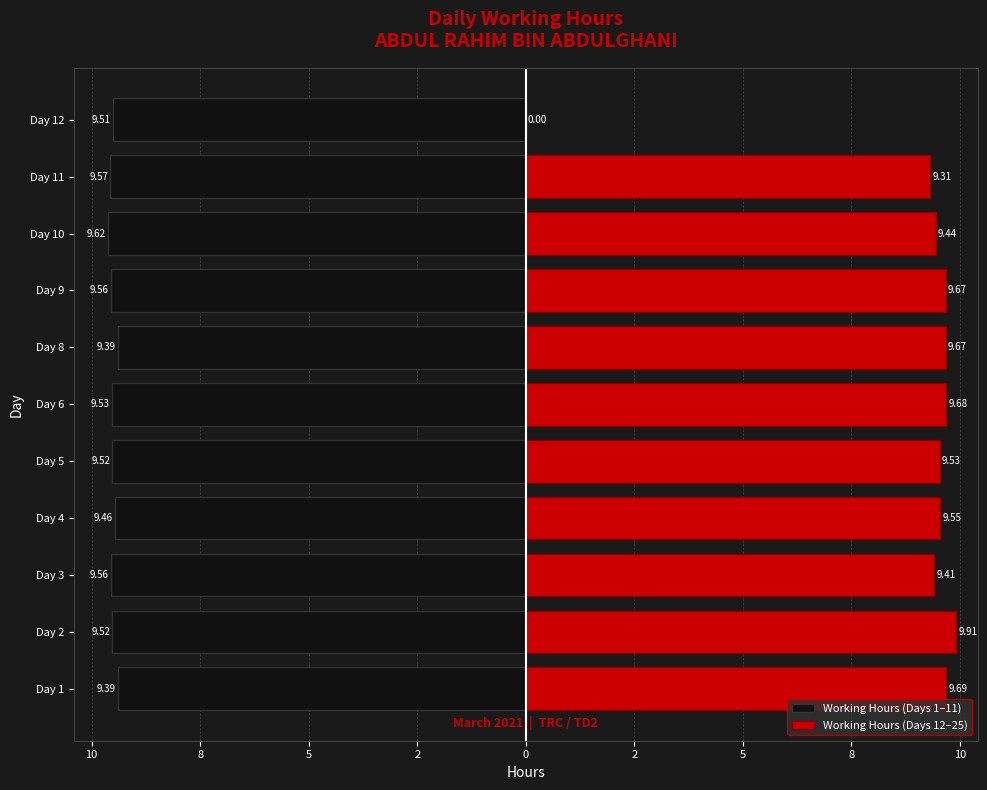

Read the Working Hours (Days 12–25) value at Day 6.

9.7